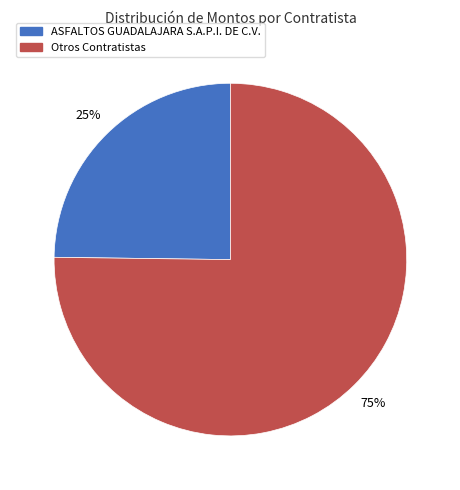

To the nearest percent, what is the average slice percentage?

50%